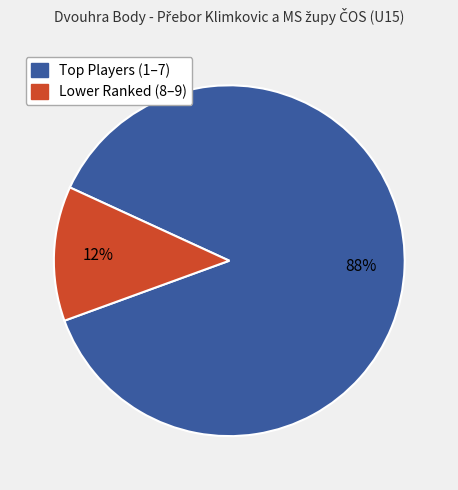

Is there any slice that represents more than half of the pie?

Yes